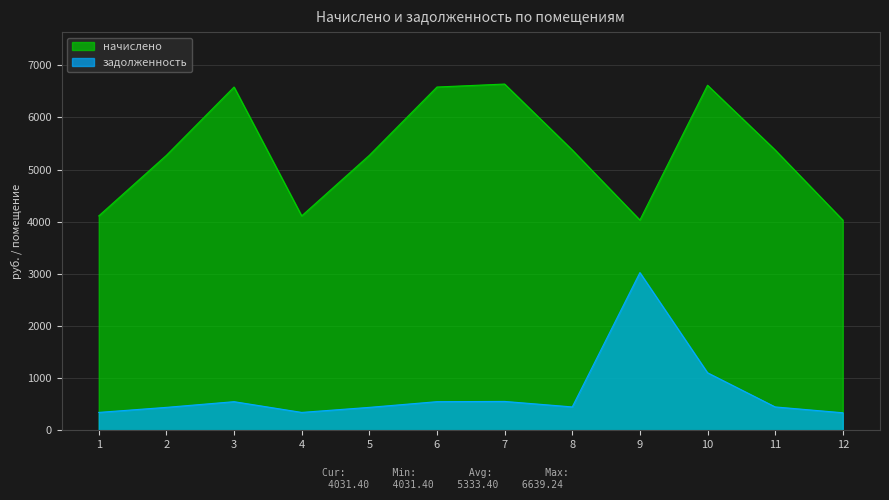

Which series changed the most between 1 and 2?

начислено